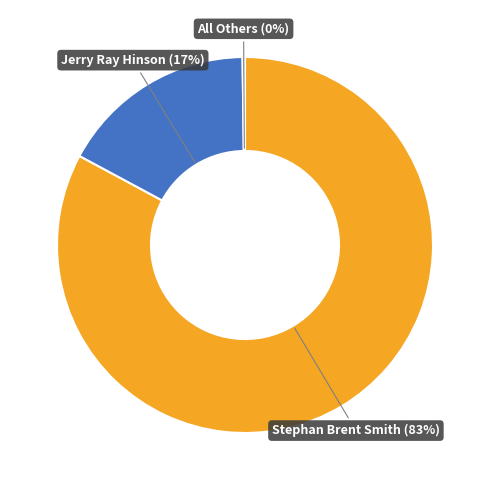

Which slice is the largest?

Stephan Brent Smith